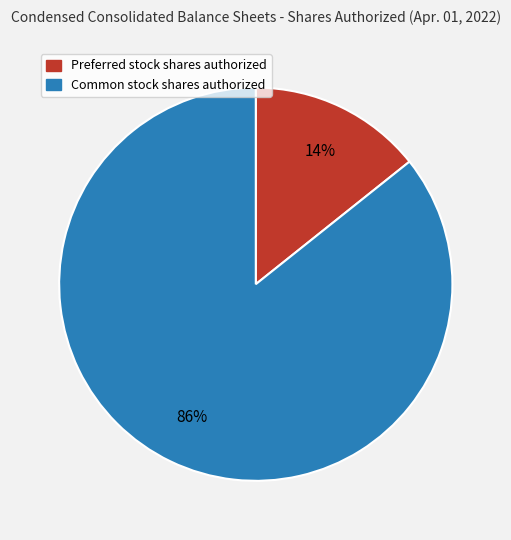

Between Preferred stock shares authorized and Common stock shares authorized, which is larger?

Common stock shares authorized